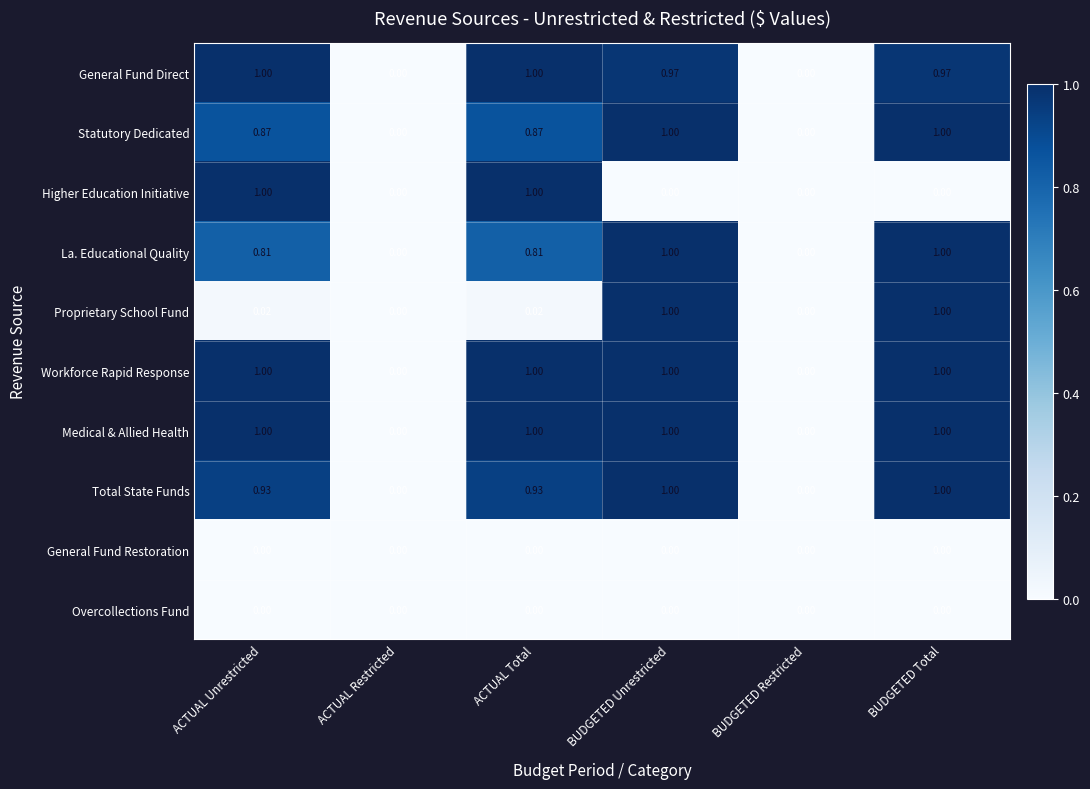

What is the total value across all series at ACTUAL Total?

6.6